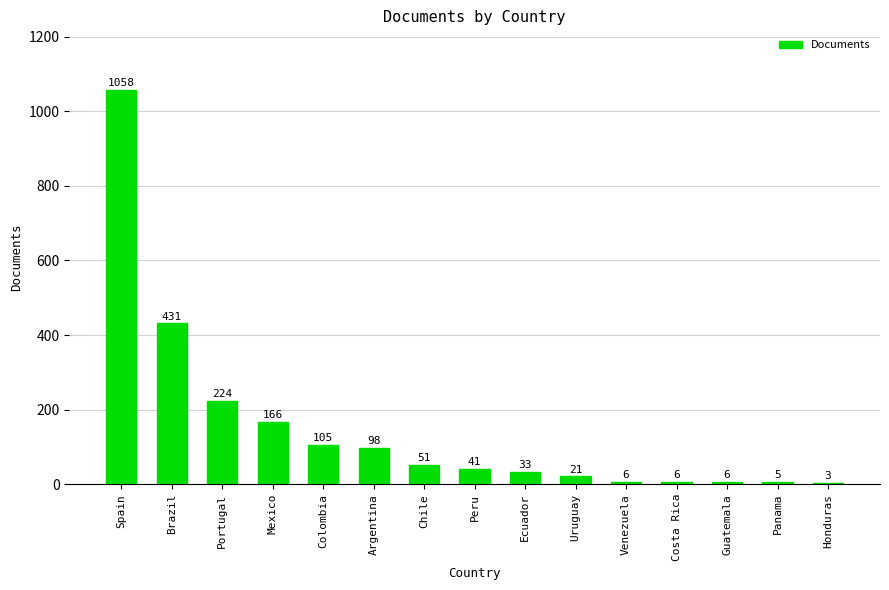

How many distinct data groups are displayed?

1